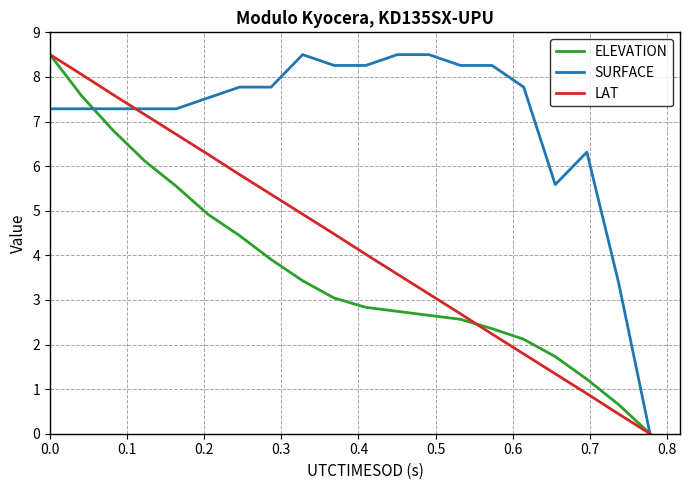

Which series has the largest total across all categories?

SURFACE